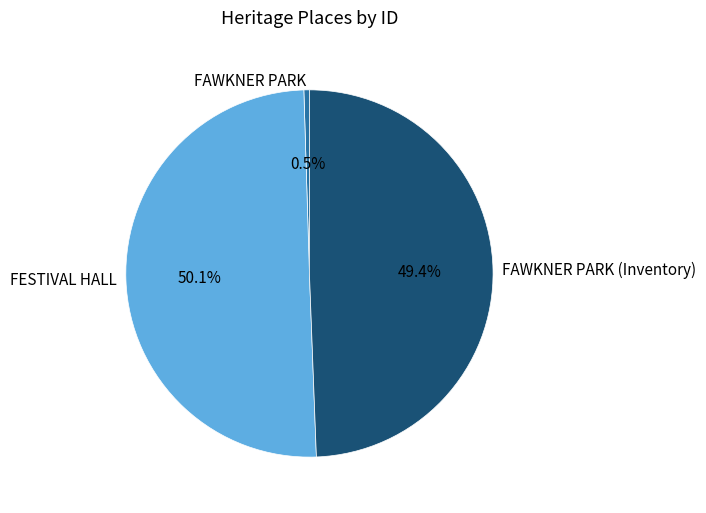

Rank the categories by value from highest to lowest.

FESTIVAL HALL, FAWKNER PARK (Inventory), FAWKNER PARK